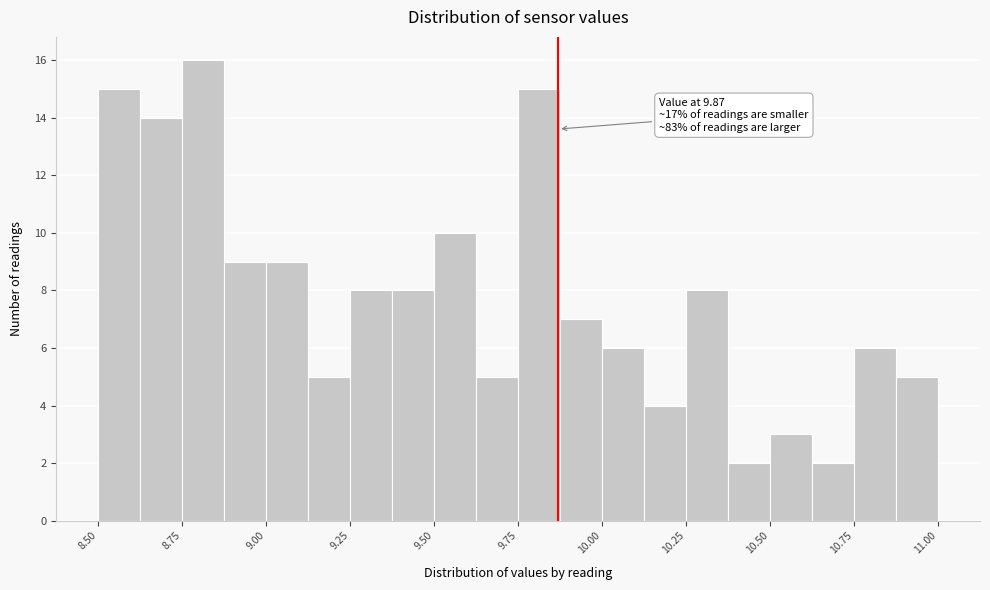

Around what value on the x-axis is the tallest bar? Give the approximate position of its centre, as read against the axis.

8.80